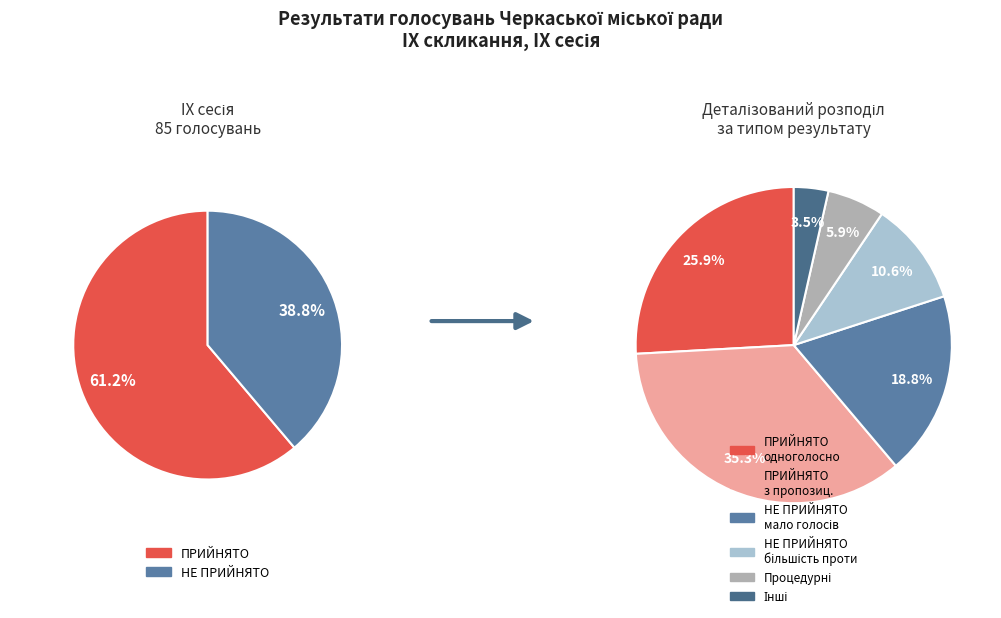

Does НЕ ПРИЙНЯТО account for over 50% of the chart?

No